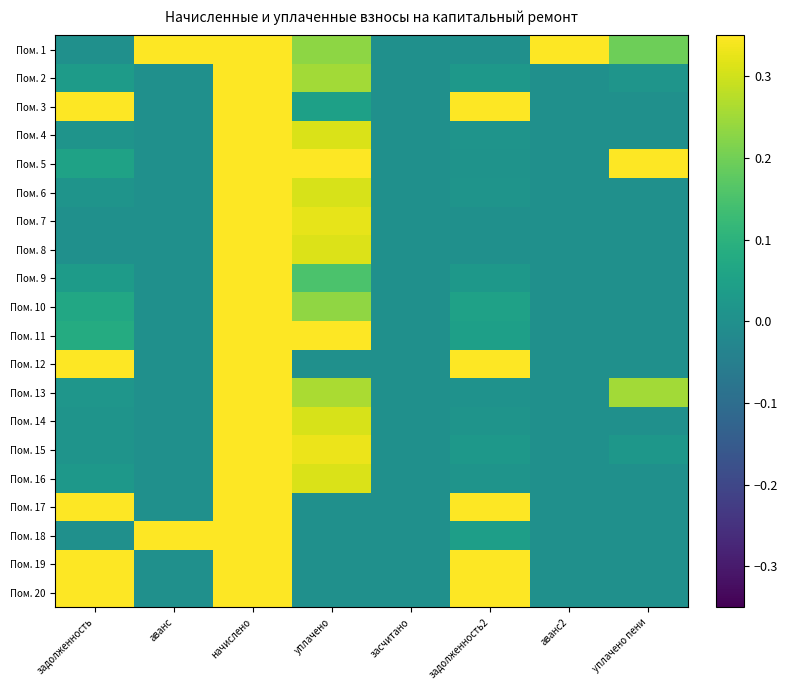

List the series in order of their peak value, highest first.

Пом. 1, Пом. 5, Пом. 18, Пом. 19, Пом. 20, Пом. 12, Пом. 15, Пом. 7, Пом. 3, Пом. 11, Пом. 17, Пом. 8, Пом. 16, Пом. 4, Пом. 6, Пом. 14, Пом. 10, Пом. 2, Пом. 9, Пом. 13